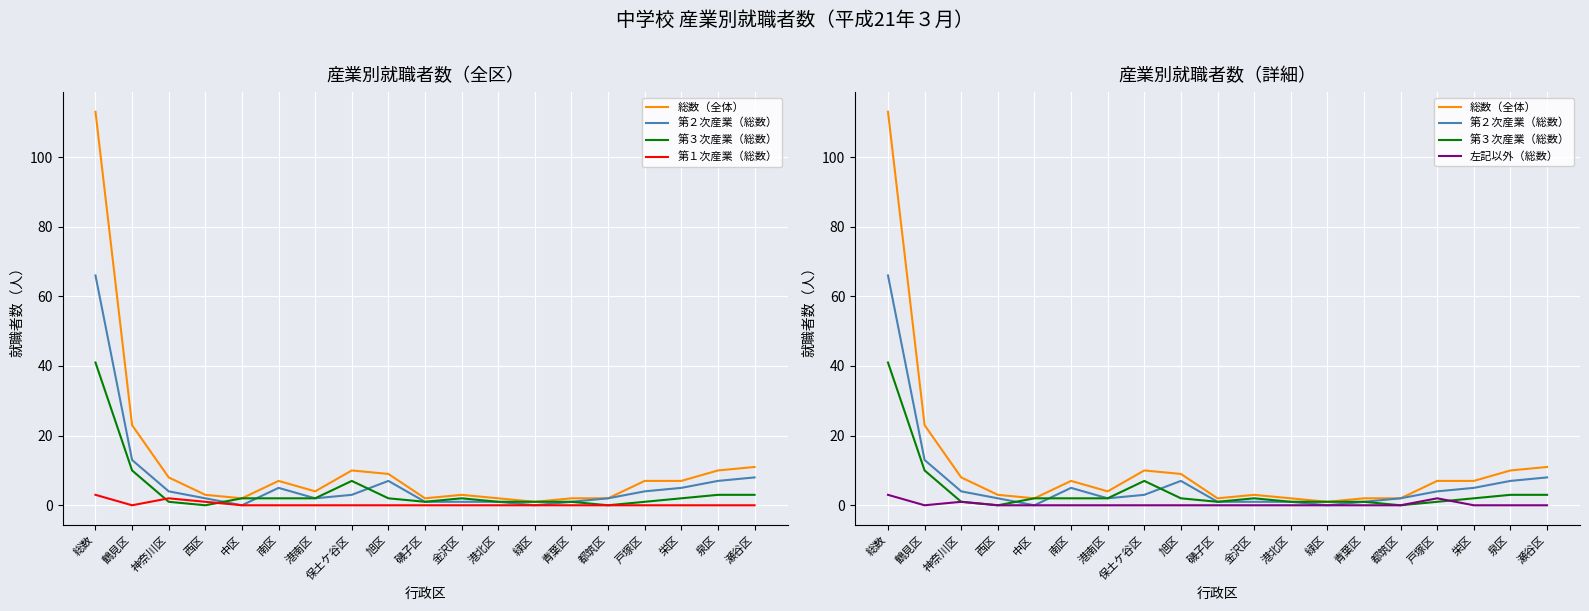

True or false: 第３次産業（総数） and 第１次産業（総数） intersect in this chart.

True